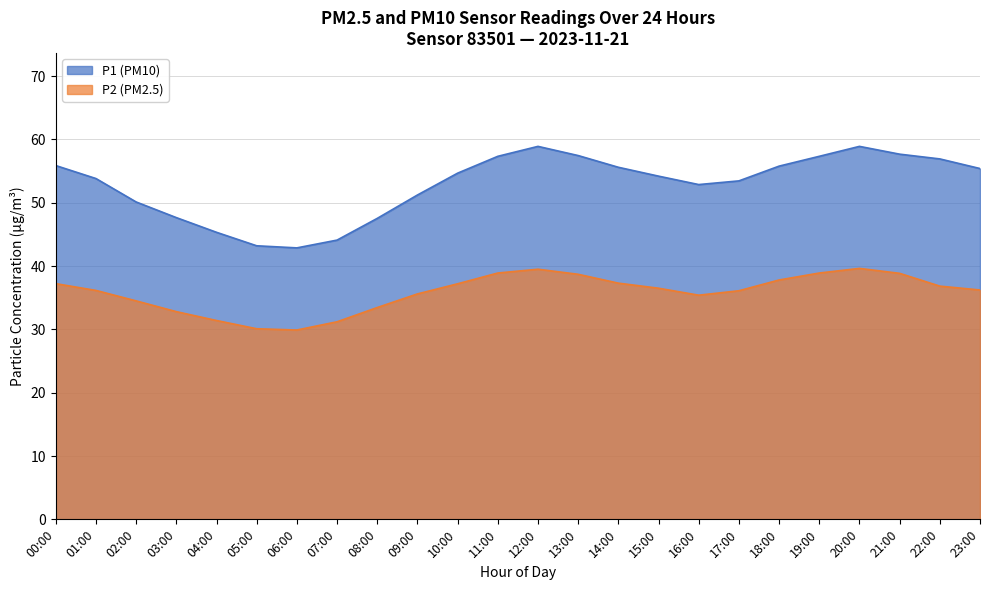

True or false: P1 and P2 cross at least once.

False